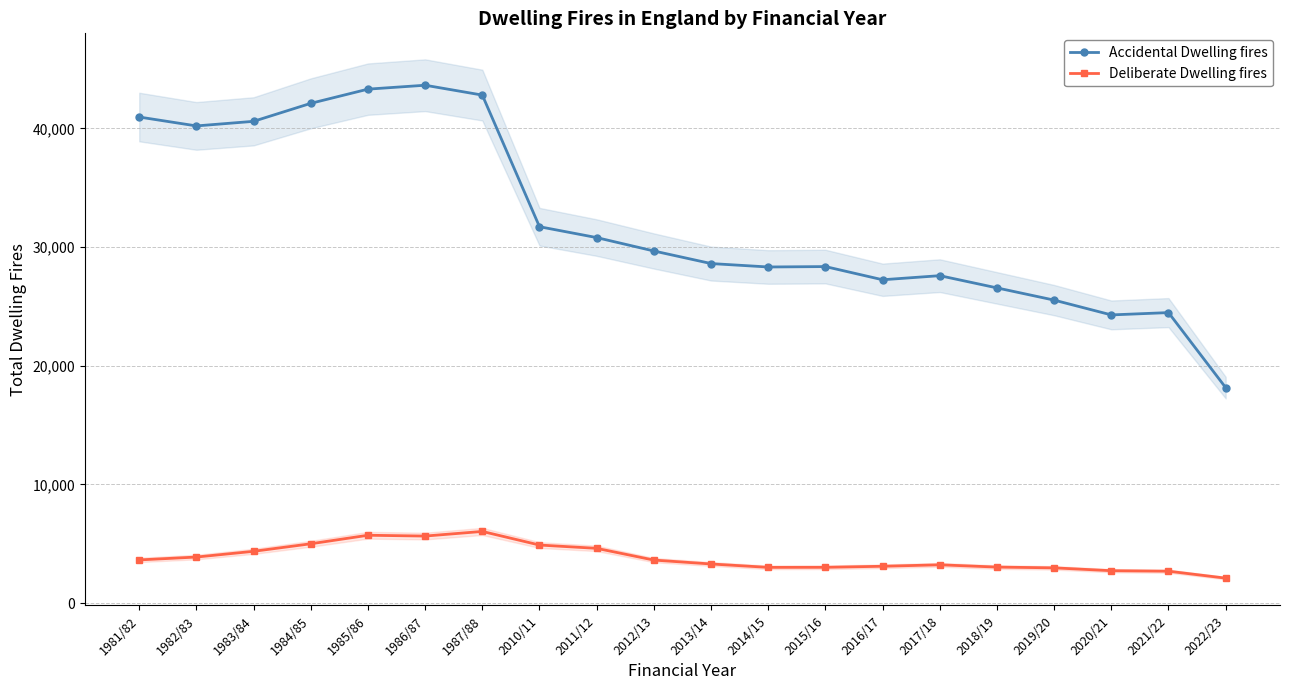

Reading left to right, transcribe all the data shown in this chart.

Accidental Dwelling fires: 1981/82=40961	1982/83=40212	1983/84=40599	1984/85=42115	1985/86=43311	1986/87=43641	1987/88=42810	2010/11=31718	2011/12=30802	2012/13=29673	2013/14=28614	2014/15=28325	2015/16=28359	2016/17=27248	2017/18=27593	2018/19=26563	2019/20=25533	2020/21=24286	2021/22=24481	2022/23=18159
Deliberate Dwelling fires: 1981/82=3640	1982/83=3882	1983/84=4365	1984/85=5000	1985/86=5718	1986/87=5650	1987/88=6040	2010/11=4893	2011/12=4615	2012/13=3627	2013/14=3298	2014/15=3012	2015/16=3017	2016/17=3105	2017/18=3228	2018/19=3036	2019/20=2971	2020/21=2731	2021/22=2689	2022/23=2105